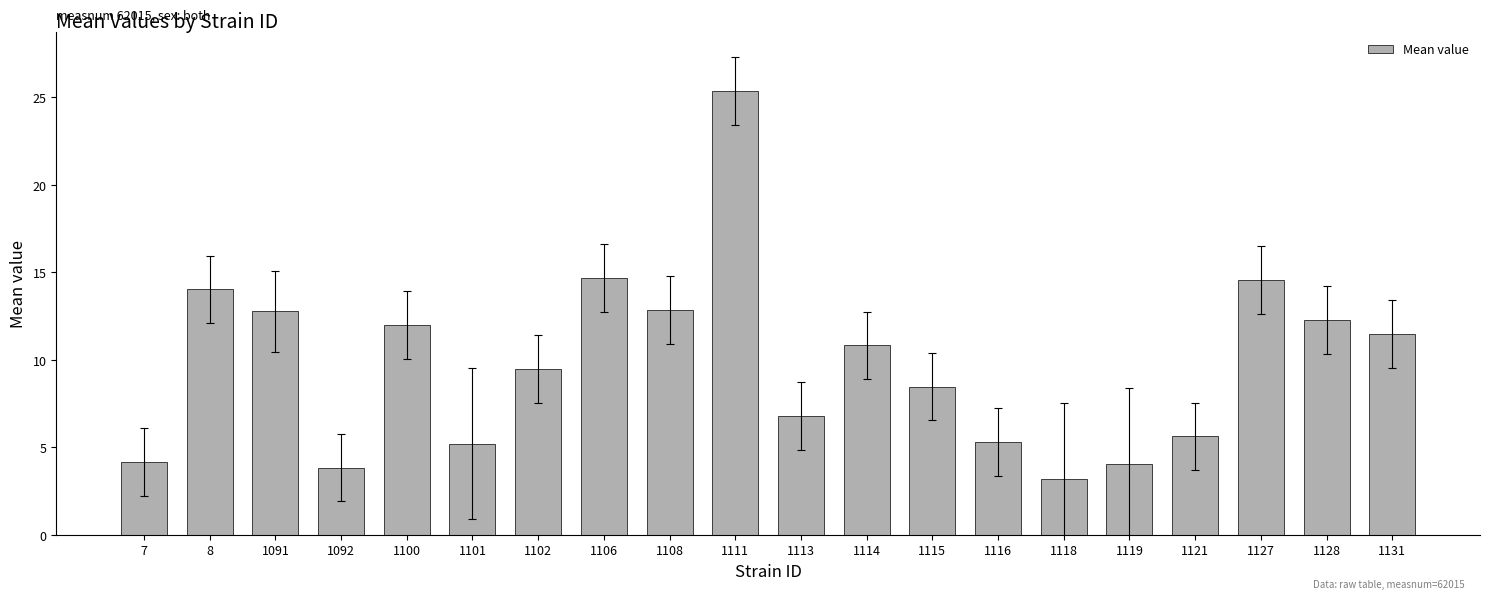

Count the number of values greater than 10.

10